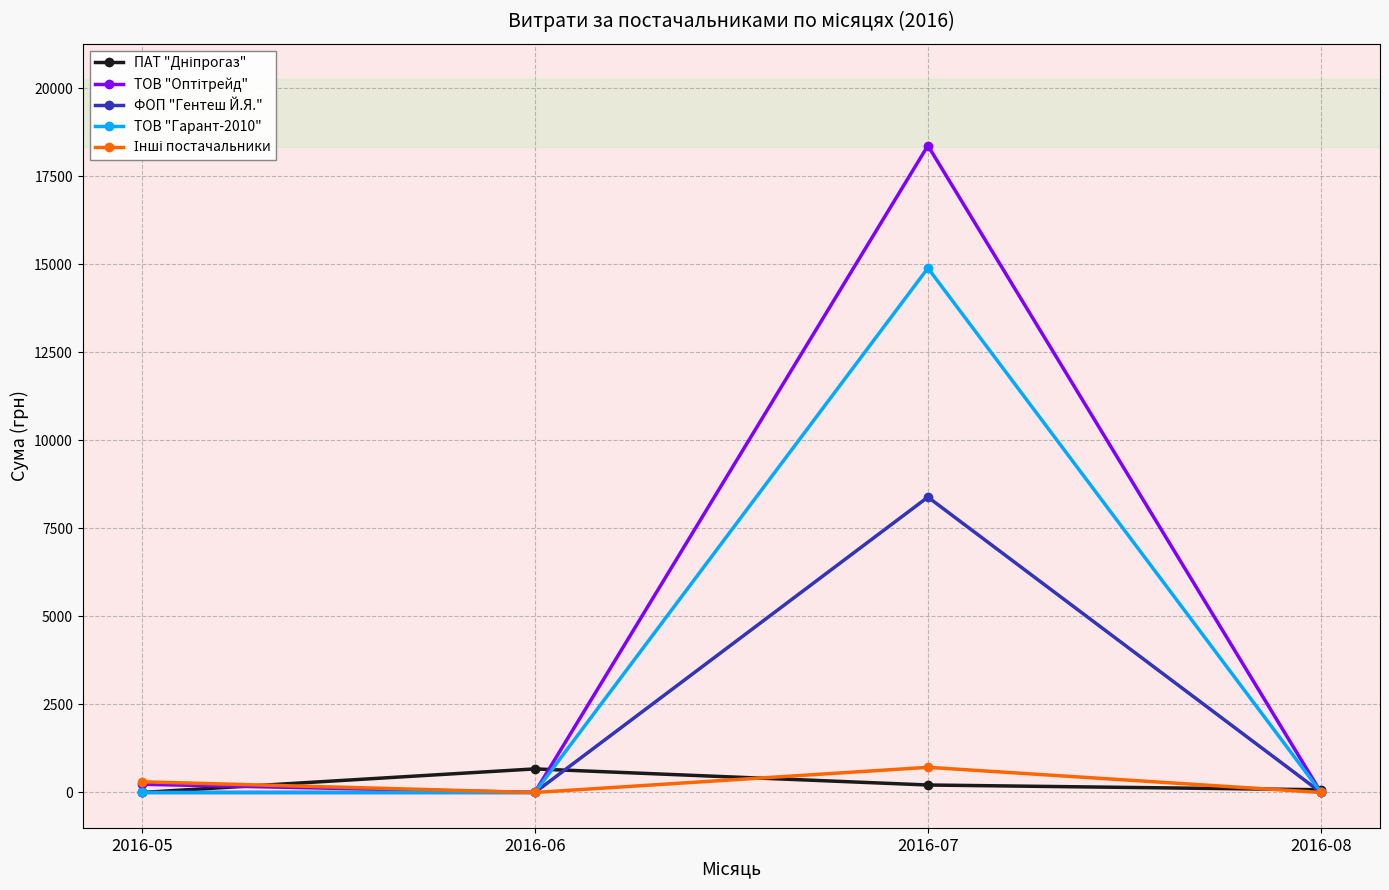

True or false: ФОП "Гентеш Й.Я." has more than 1 interior local peaks.

False